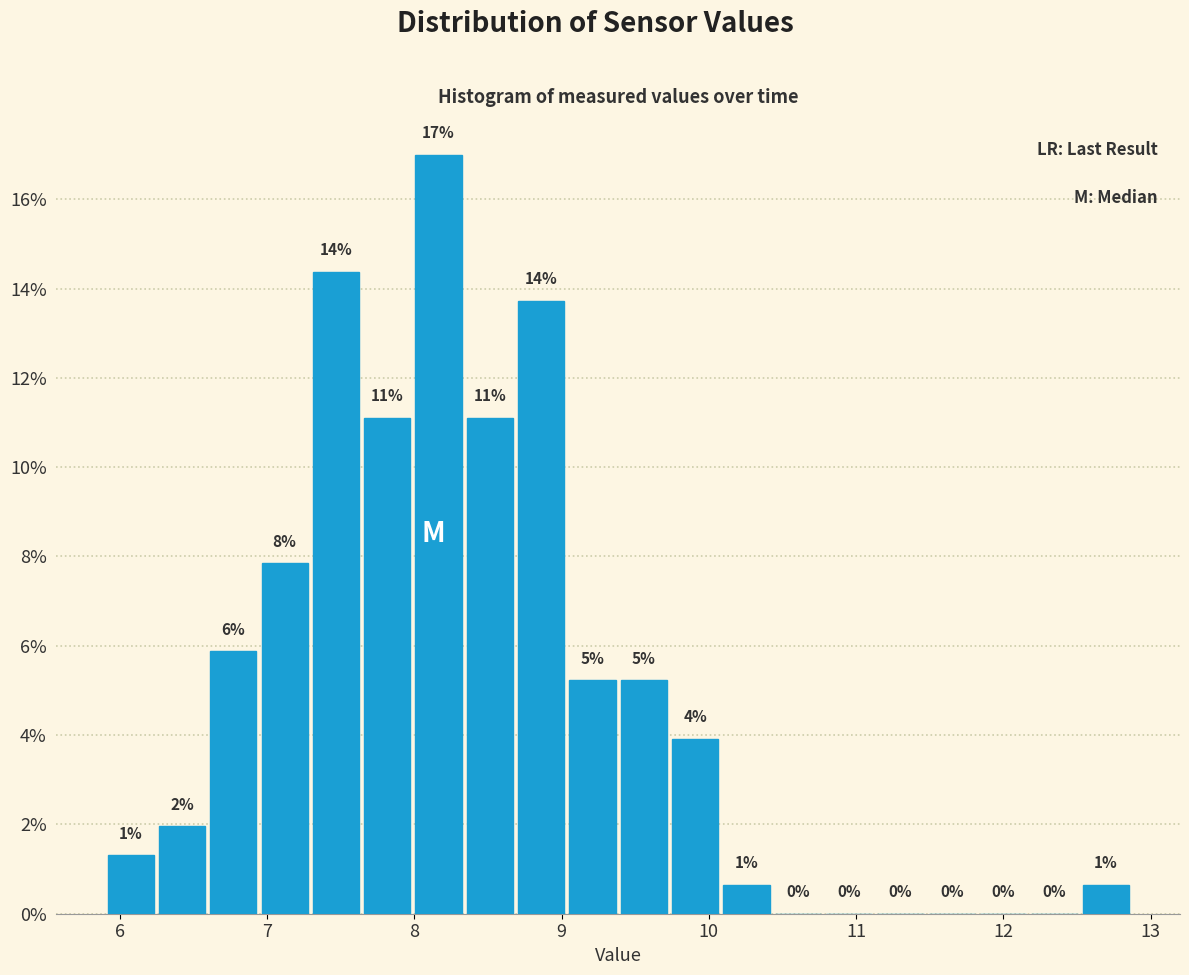

Read against the x-axis, roughly where is the centre of the tallest bar?

8.2